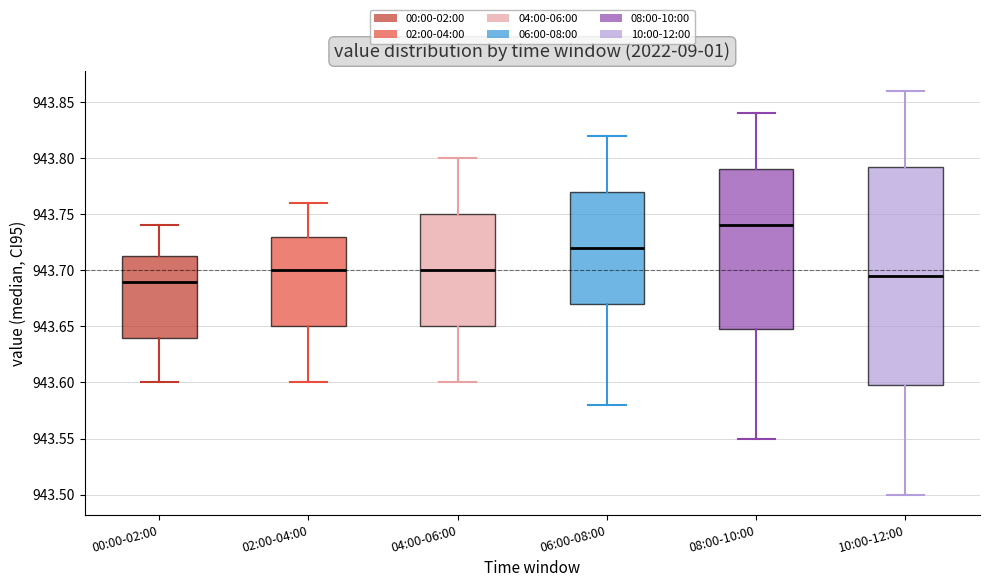

Reading left to right, transcribe this box plot: for each box, give where its median line is, the range the box spans, and where its two whiskers end, as read against the y-axis. The values are not printed on the chart, so give them approximately, as read against the axis.

00:00-02:00: median 943.690, box 943.640 to 943.715, whiskers 943.600 to 943.740
02:00-04:00: median 943.700, box 943.650 to 943.730, whiskers 943.600 to 943.760
04:00-06:00: median 943.700, box 943.650 to 943.750, whiskers 943.600 to 943.800
06:00-08:00: median 943.720, box 943.670 to 943.770, whiskers 943.580 to 943.820
08:00-10:00: median 943.740, box 943.650 to 943.790, whiskers 943.550 to 943.840
10:00-12:00: median 943.695, box 943.600 to 943.795, whiskers 943.500 to 943.860